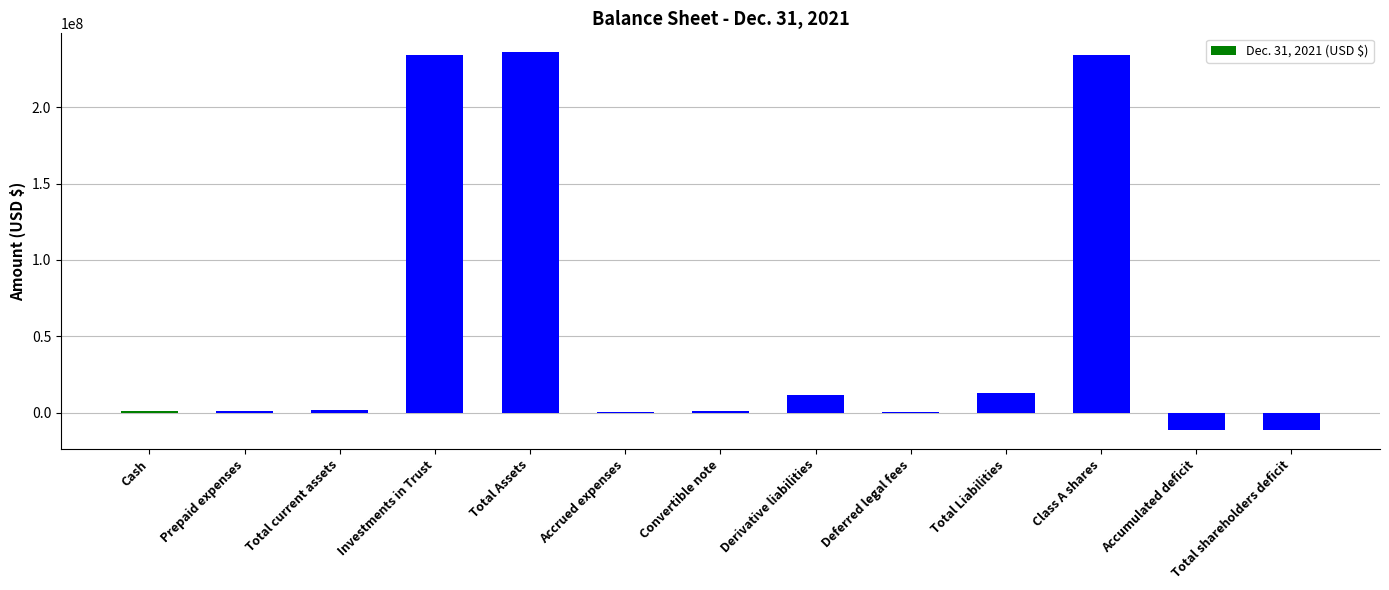

What is the sum of all values?

711709467